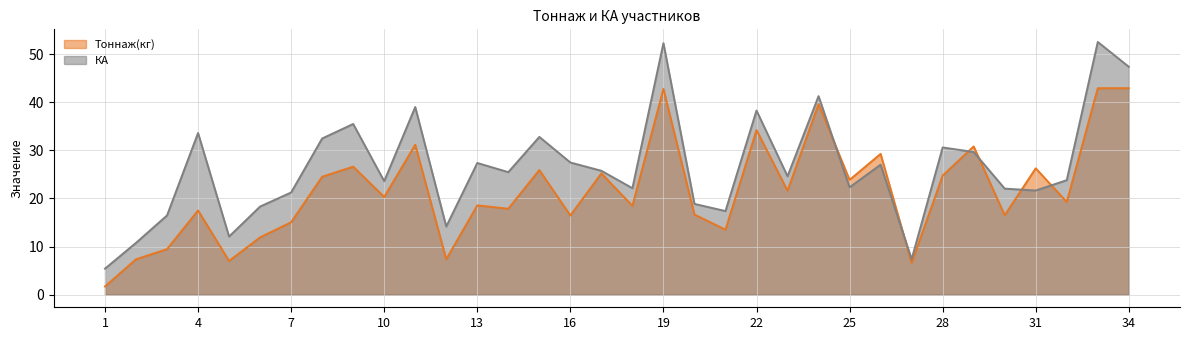

What is the maximum value shown in the chart?

52.5